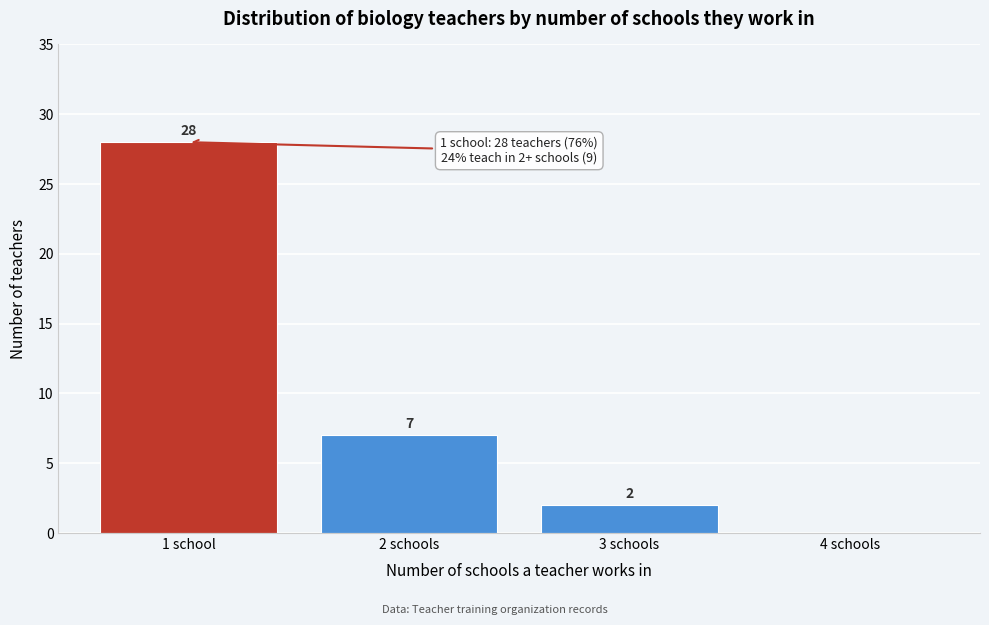

Reading left to right, what are all the values shown in this chart?

1 school=28	2 schools=7	3 schools=2	4 schools=0